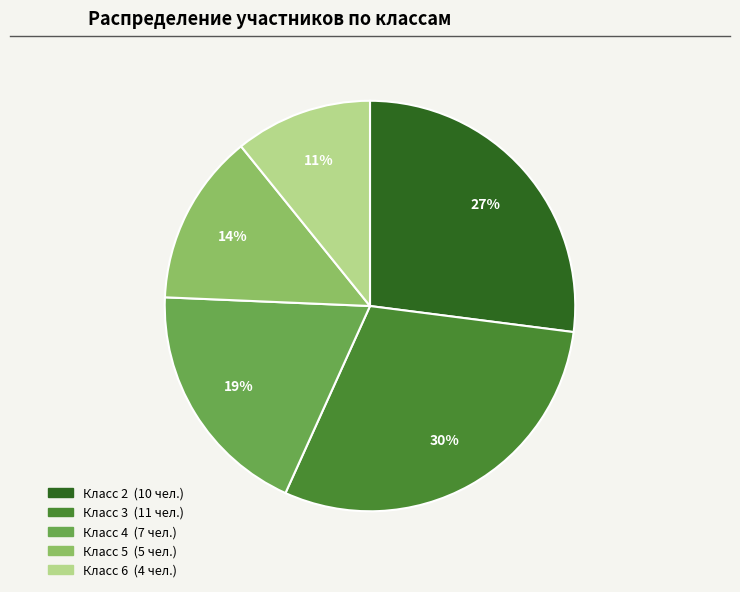

Count the number of slices in the pie.

5